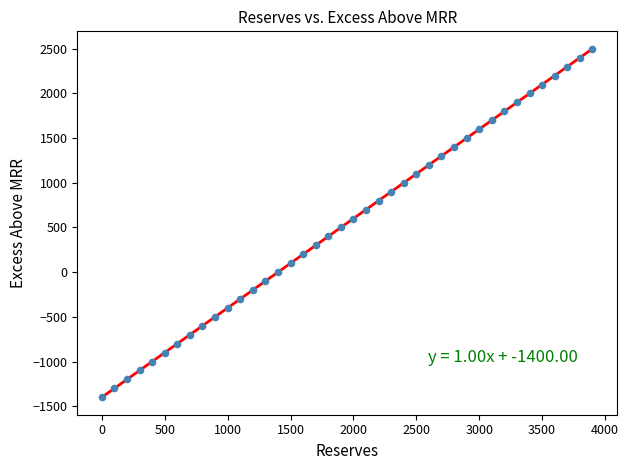

What is the range of Y values (max minus min)?

3900